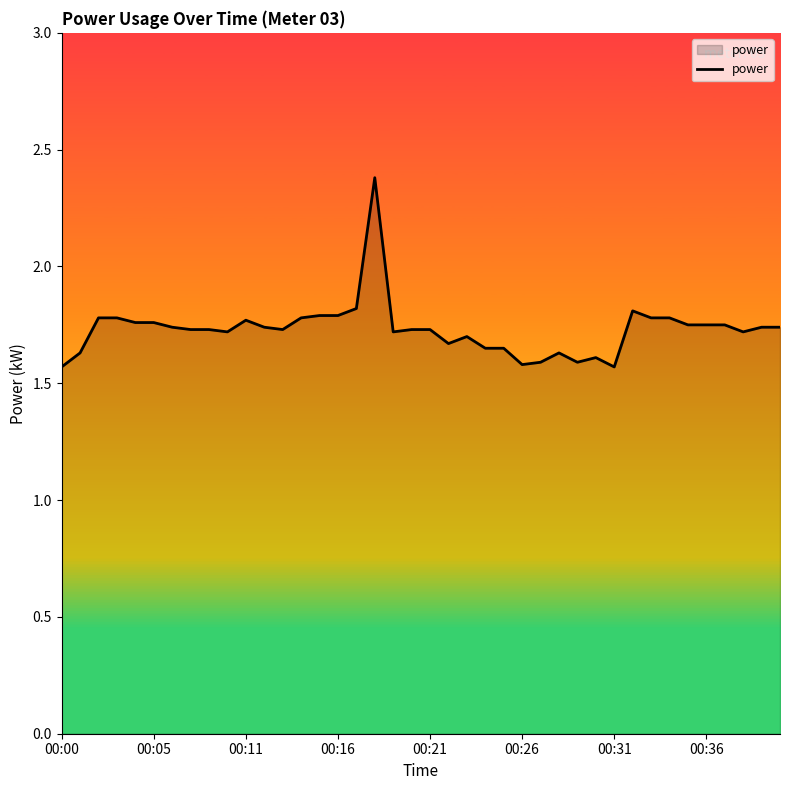

What is the difference between the maximum and minimum values?

0.8